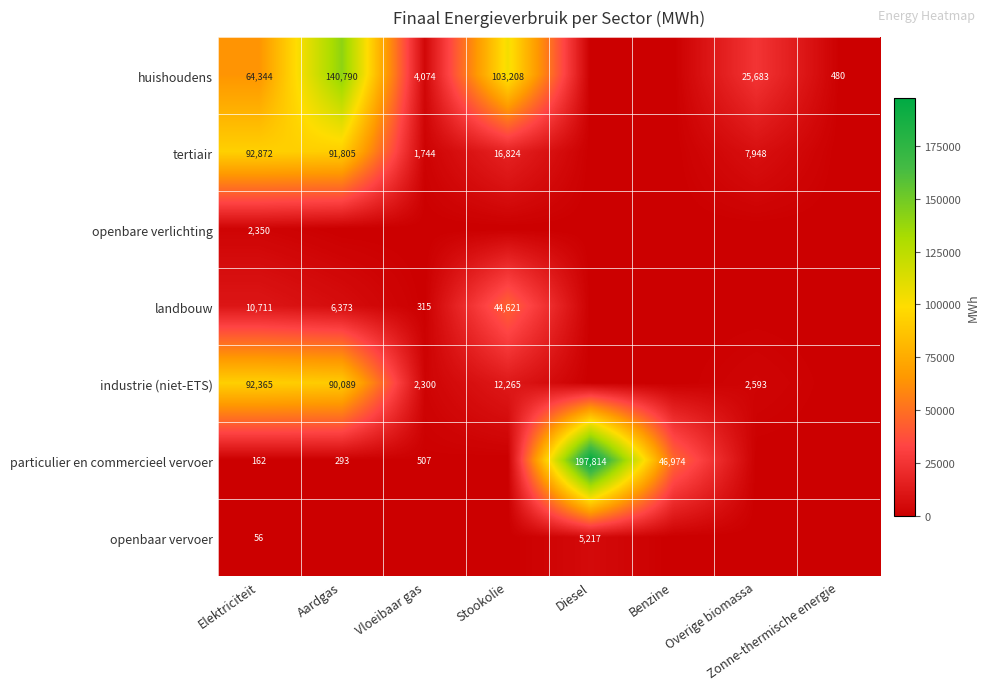

Is the value of particulier en commercieel vervoer at Vloeibaar gas greater than the value of industrie (niet-ETS) at Aardgas?

No